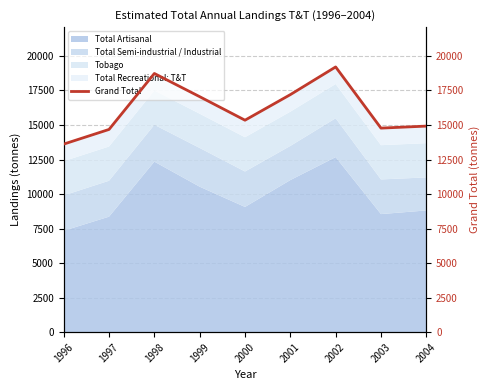

True or false: there are more than 1 points higher than both neighbors.

True